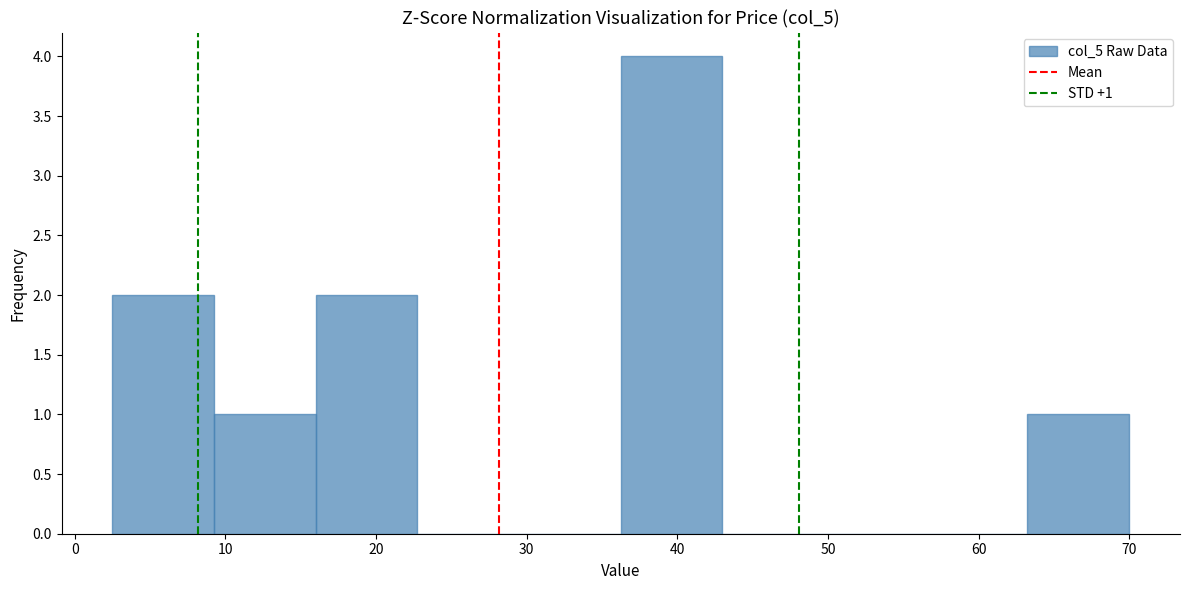

Over which range of the x-axis is the bar tallest?

36 to 43